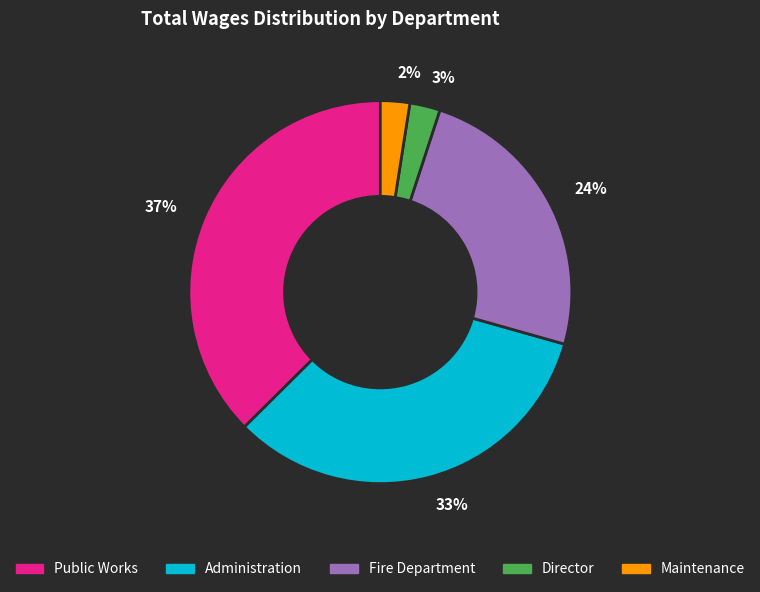

Is the sum of 37% and 24% greater than half?

Yes